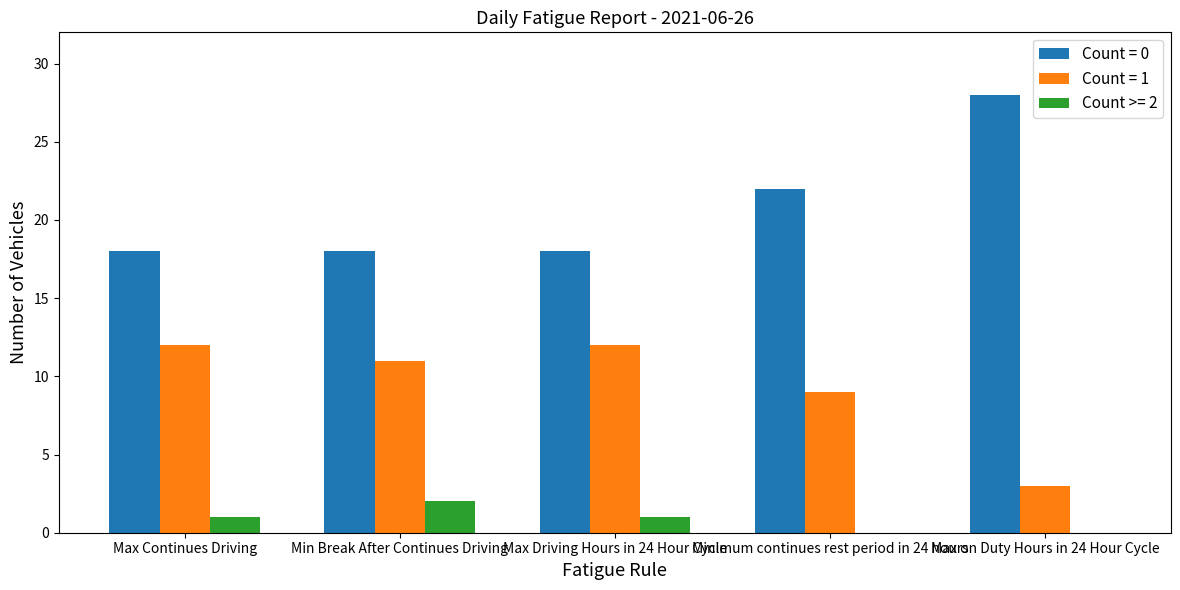

At which label does Count = 1 first exceed 11?

Max Continues Driving